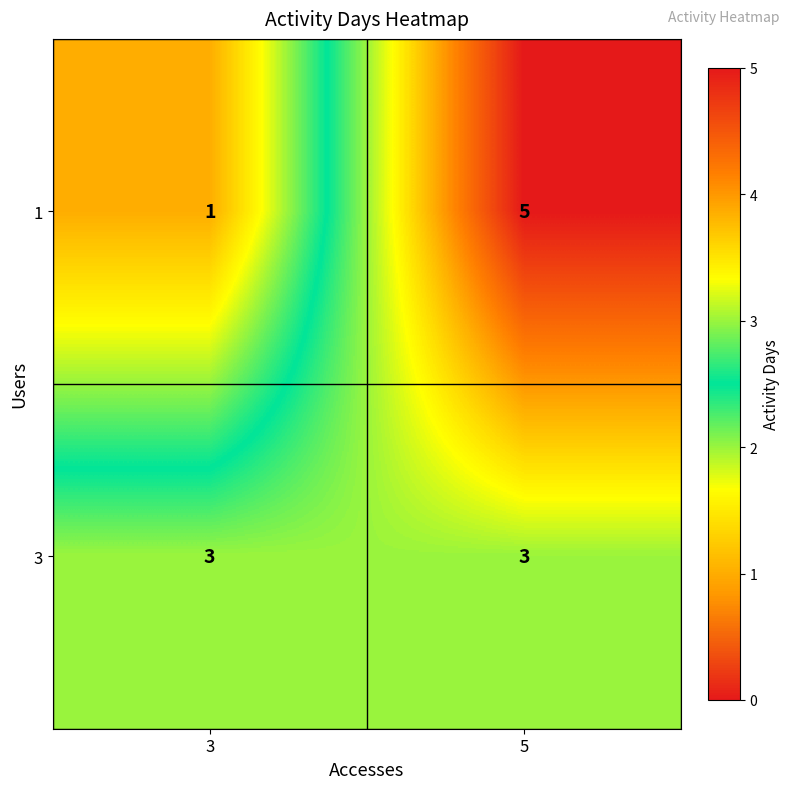

Which label corresponds to the smallest value in the chart?

3